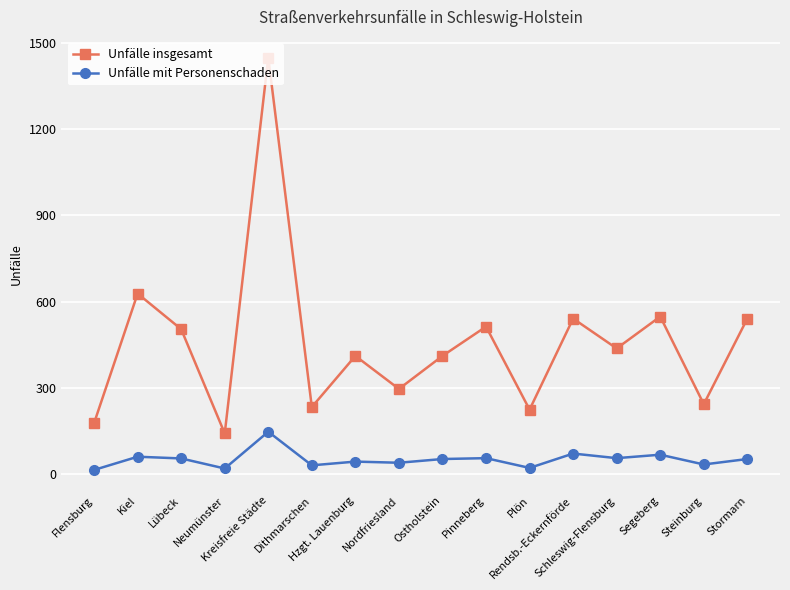

At which label is Unfälle insgesamt closest to 795?

Kiel